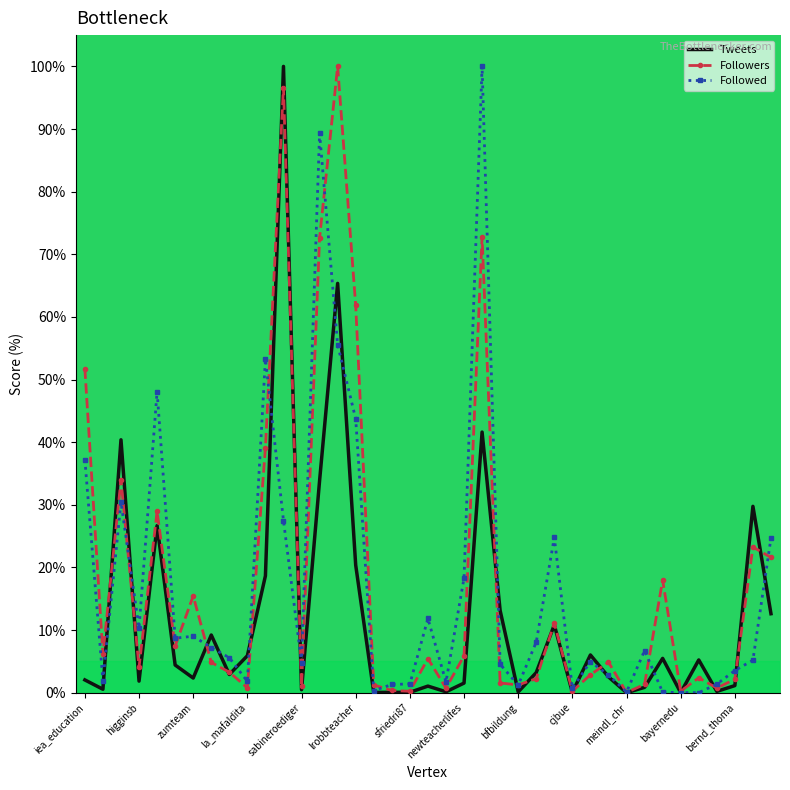

What is the greatest value displayed?

100.0